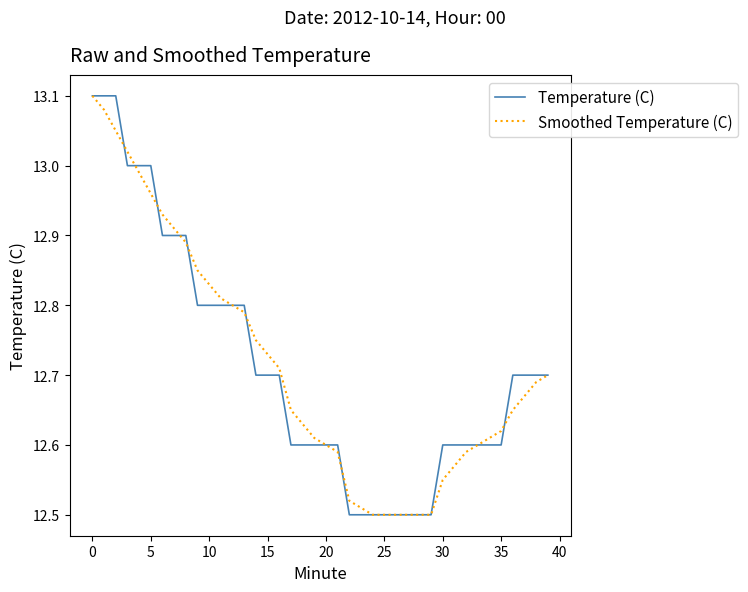

Is this an area chart (filled region under the line)?

No